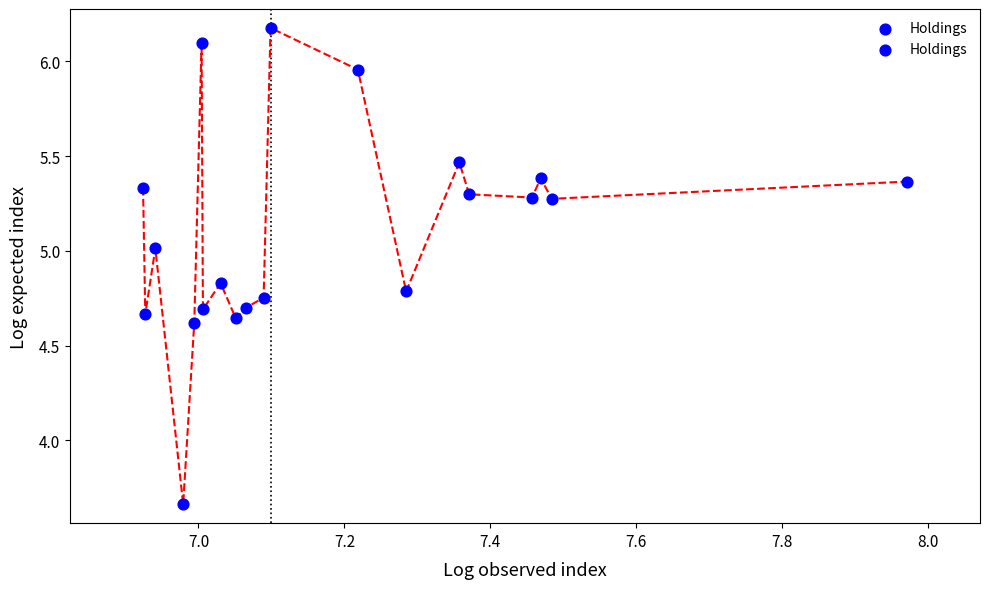

What is the range of X values (max minus min)?

1.0